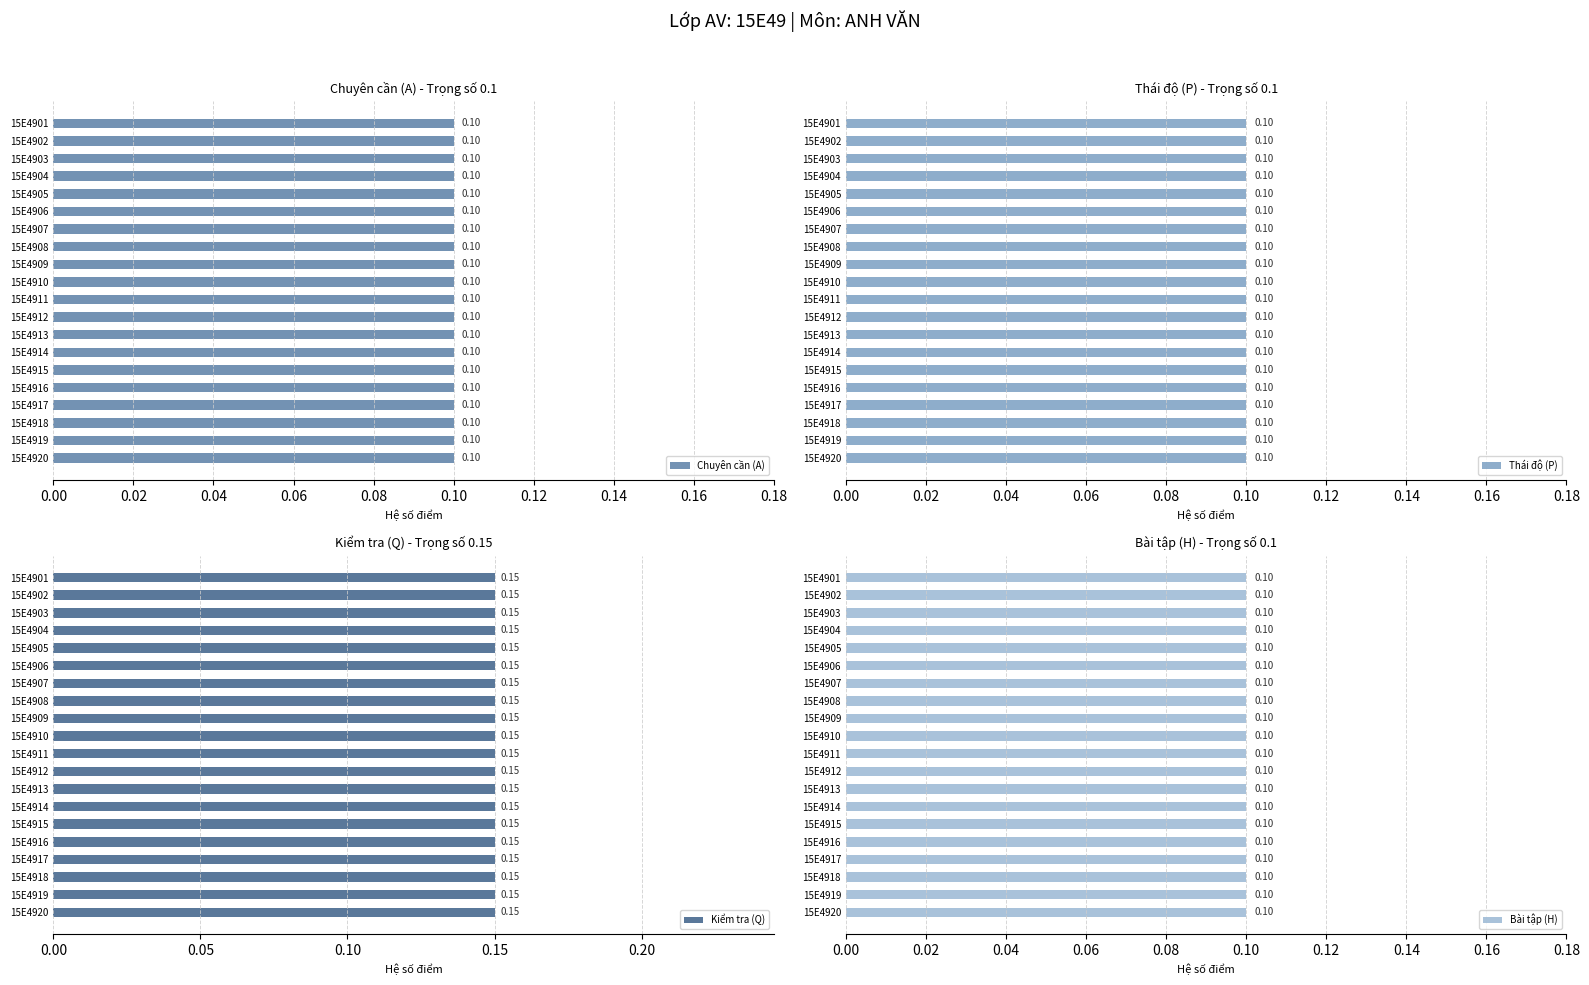

What is the minimum value shown in the chart?

0.1